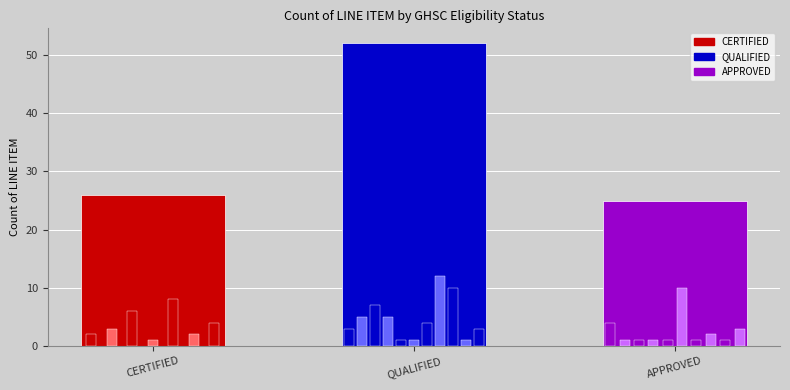

Reading left to right, list all the values displayed in this chart.

CERTIFIED=26	QUALIFIED=52	APPROVED=25